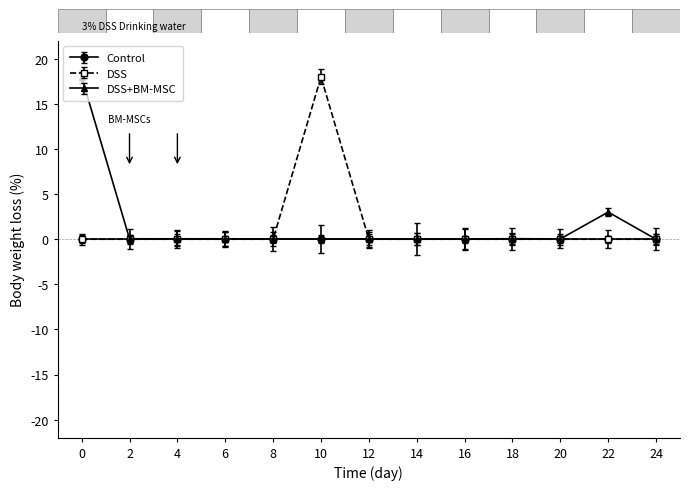

The DSS series shows 6.5 at 4. True or false?

False